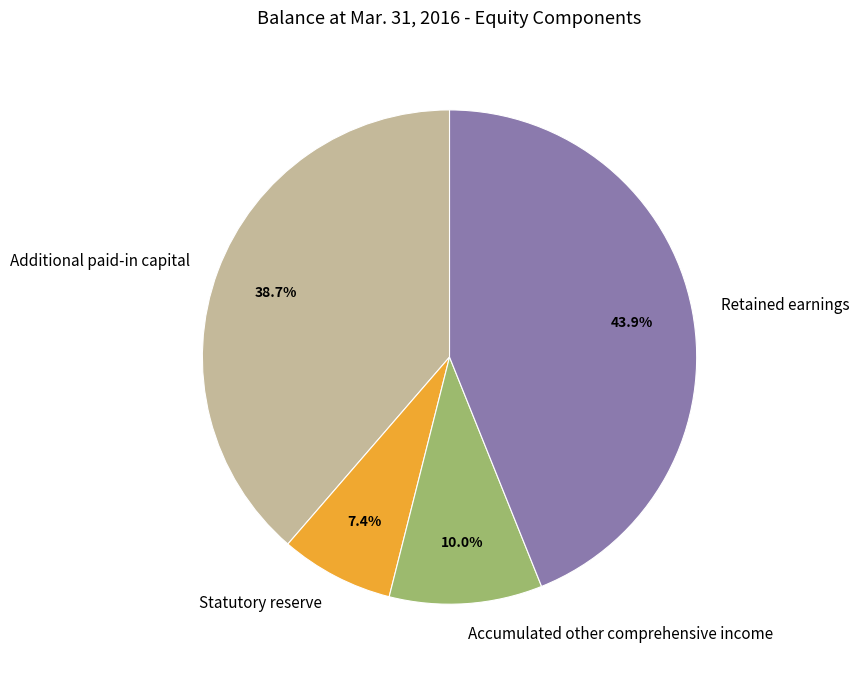

What is the ratio of the value at Retained earnings to the value at Additional paid-in capital?

1.1